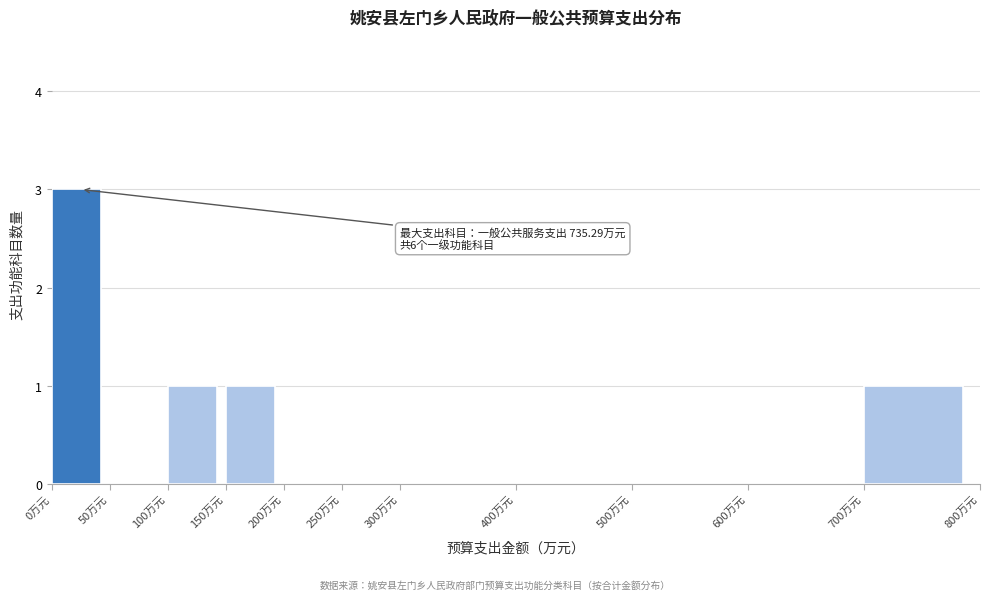

Over which range of the x-axis is the bar tallest?

0 to 50